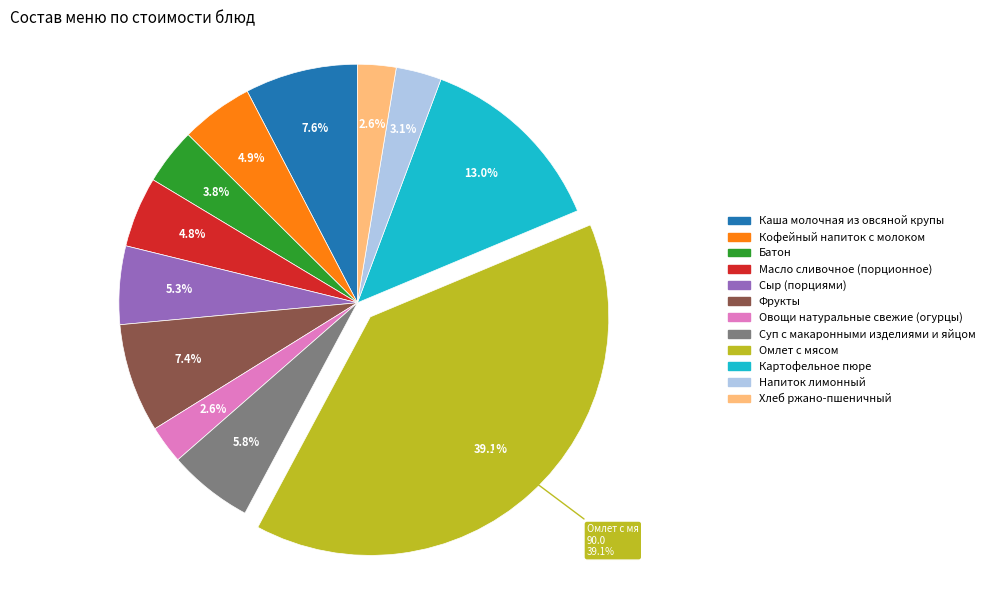

Which has a higher value, Картофельное пюре or Батон?

Картофельное пюре